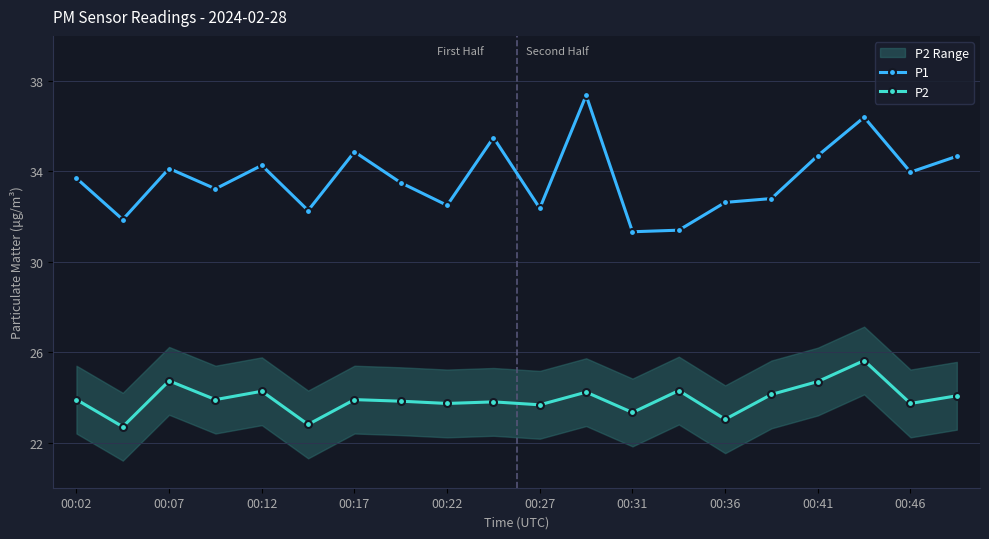

Rank the series by their average value, from lowest to highest.

P2, P1